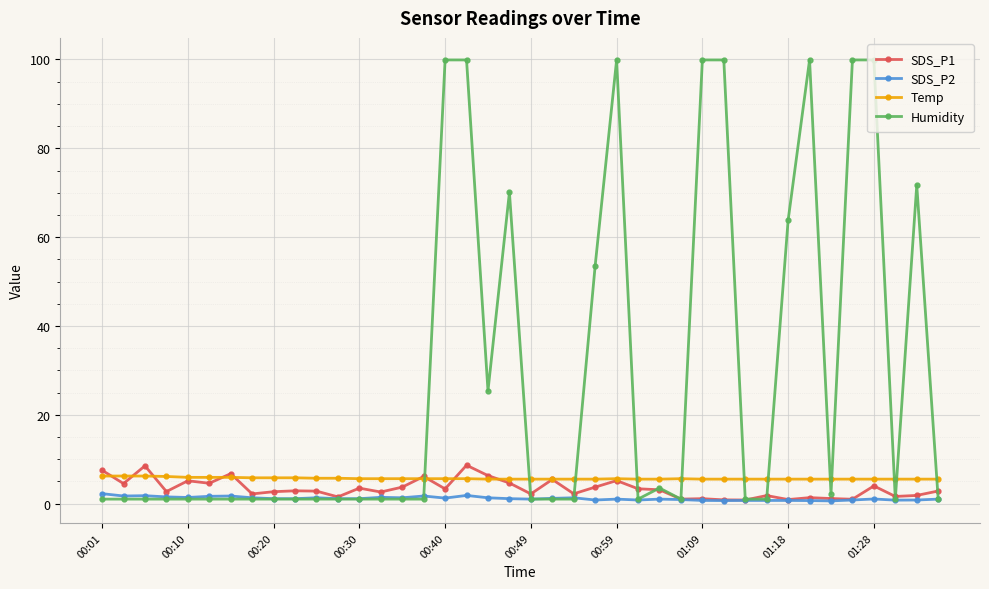

Is this an area chart (filled region under the line)?

No